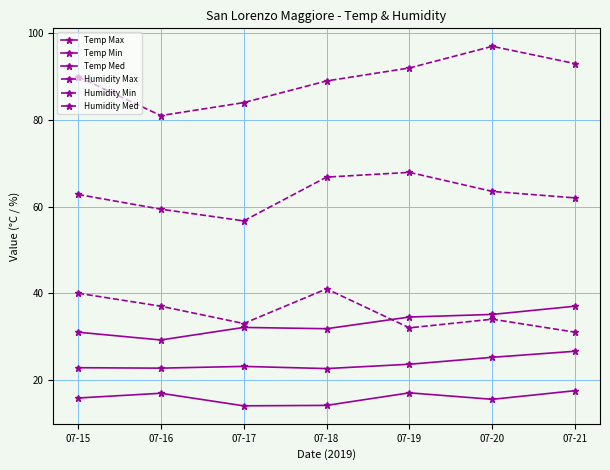

Count the number of categories in the chart.

7